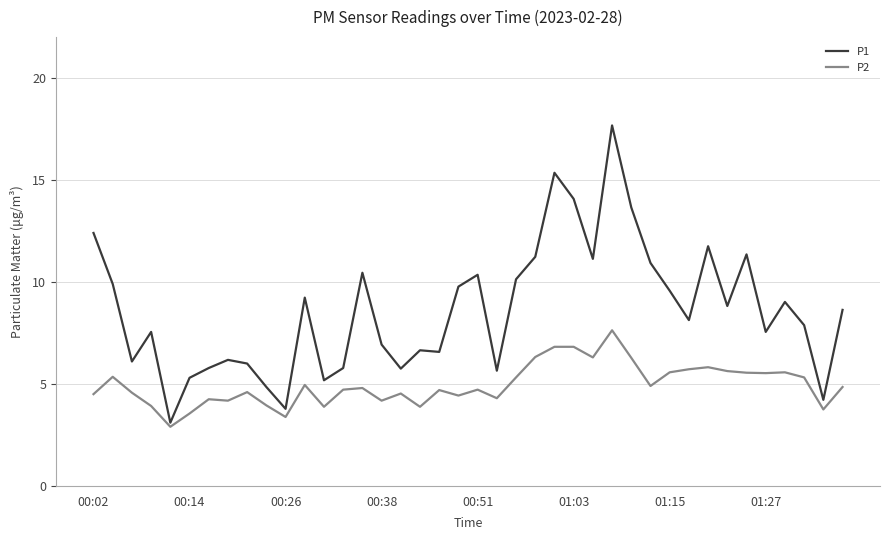

What is the maximum value for P2?

7.6